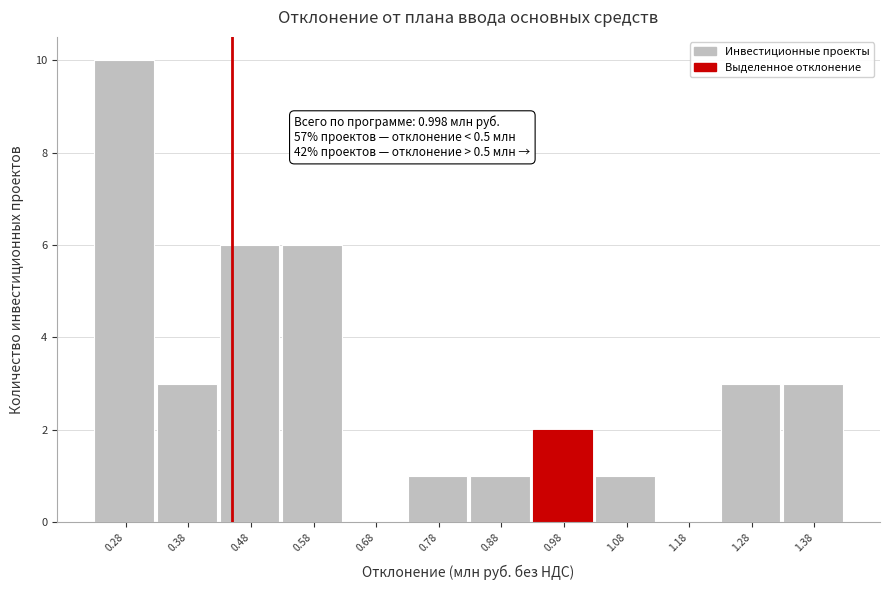

Reading left to right, list all the values displayed in this chart.

0.28=10	0.38=3	0.48=6	0.58=6	0.68=0	0.78=1	0.88=1	0.98=2	1.08=1	1.18=0	1.28=3	1.38=3